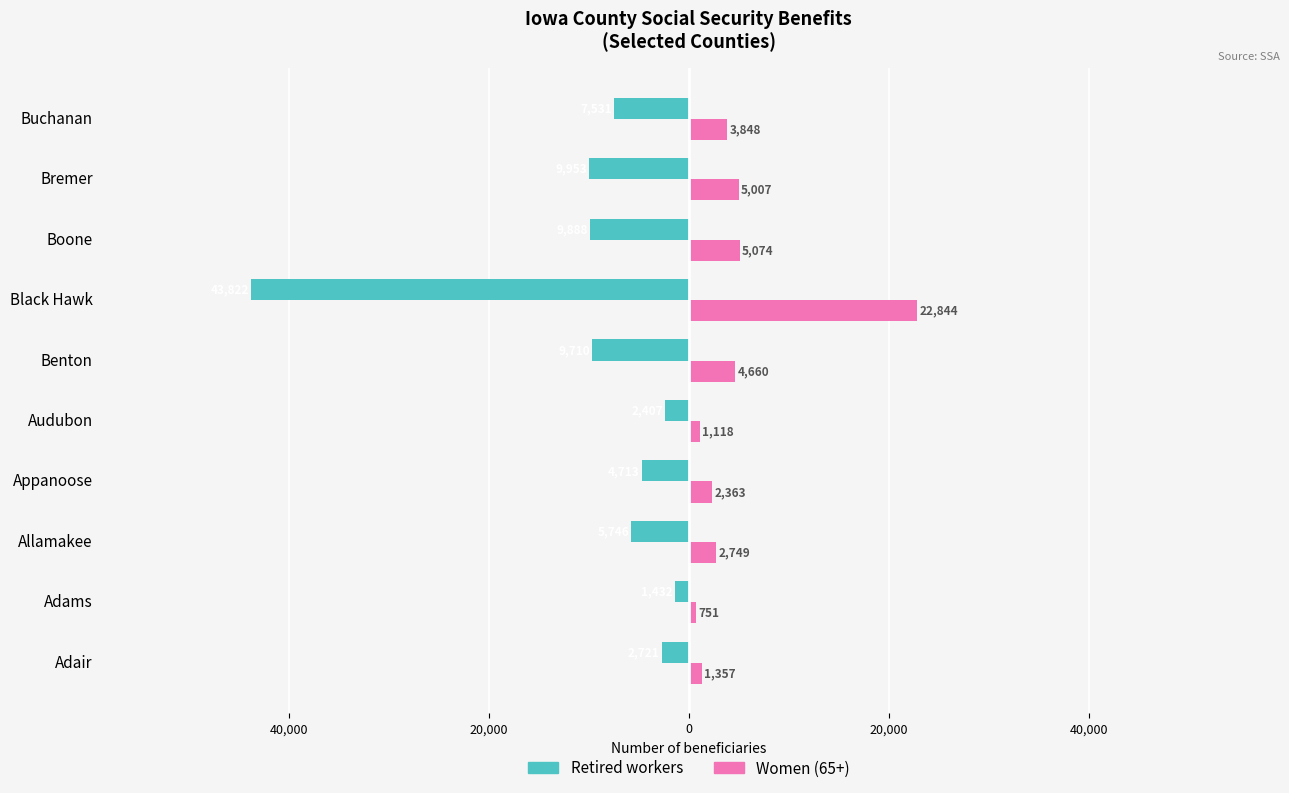

What is the average value of the Women (65+) series?

4977